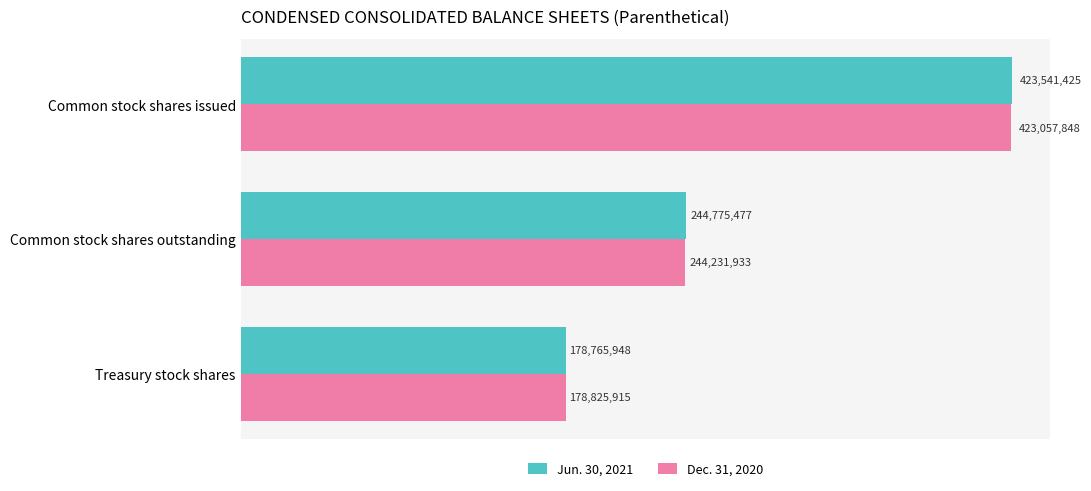

What are all the series names shown in the legend?

Jun. 30, 2021, Dec. 31, 2020